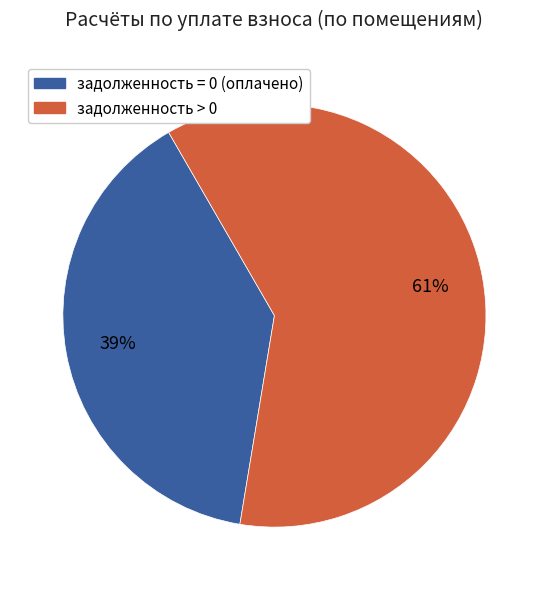

Is there a majority slice in this chart?

Yes